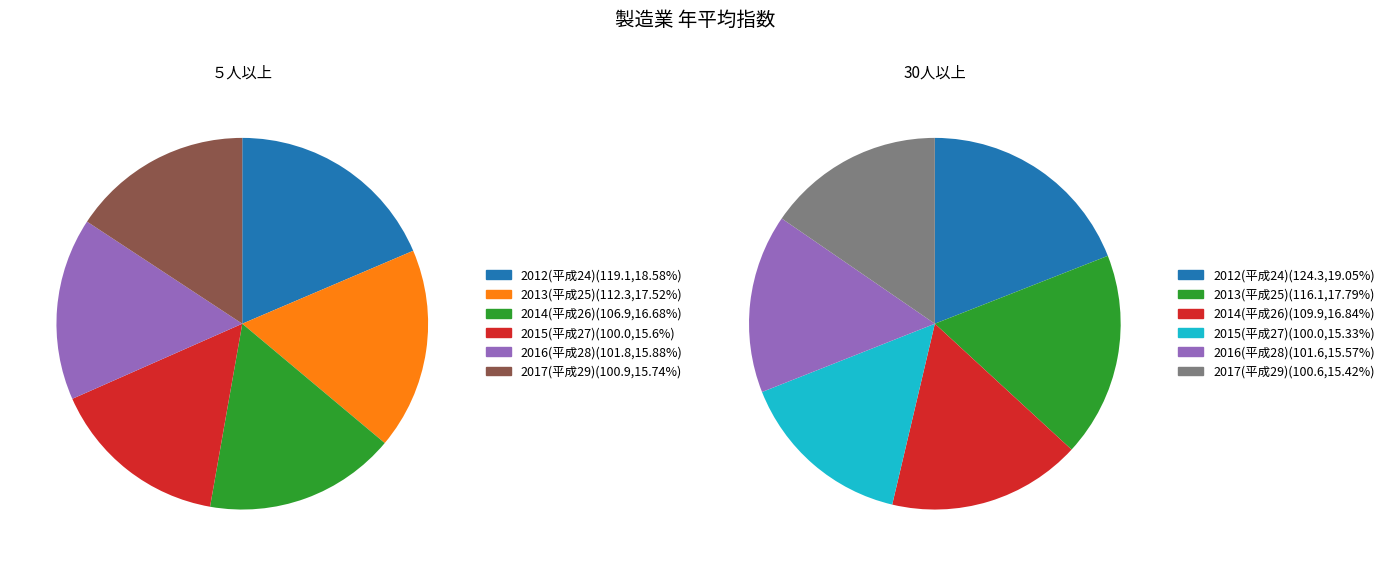

Which has a higher value, 2015(平成27) or 2017(平成29)?

2017(平成29)